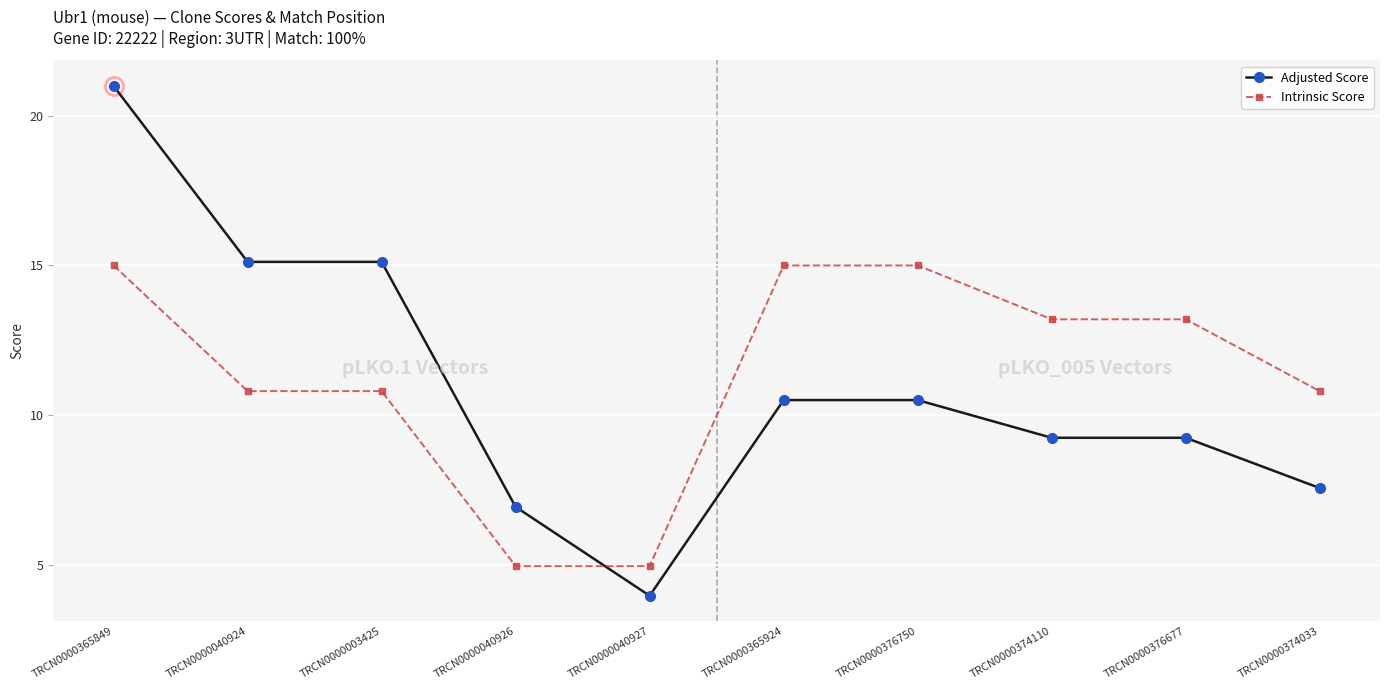

Between which two adjacent categories do Intrinsic Score and Adjusted Score first intersect?

TRCN0000040926 and TRCN0000040927